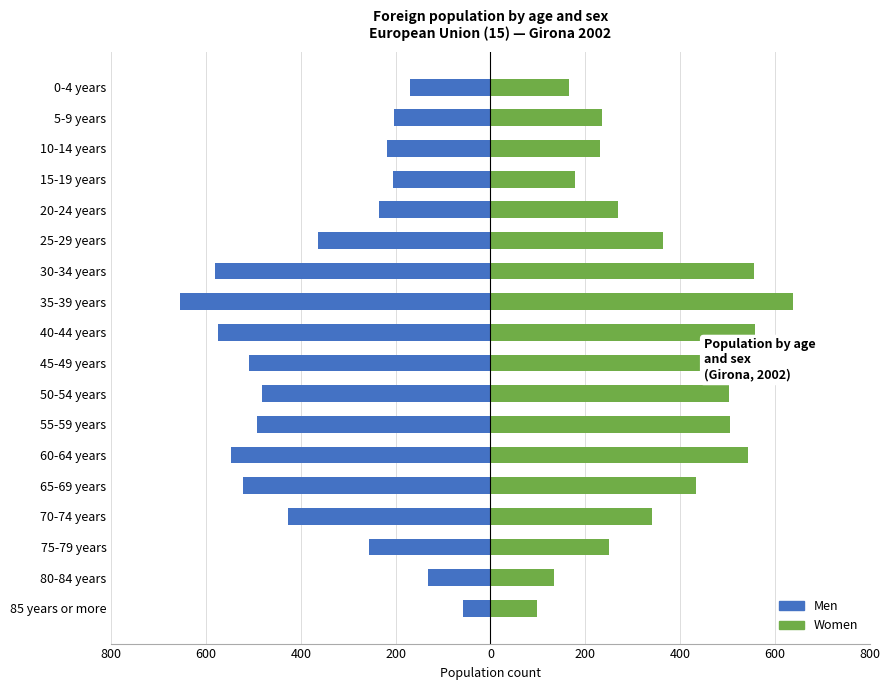

How many bars are there in each group?

2